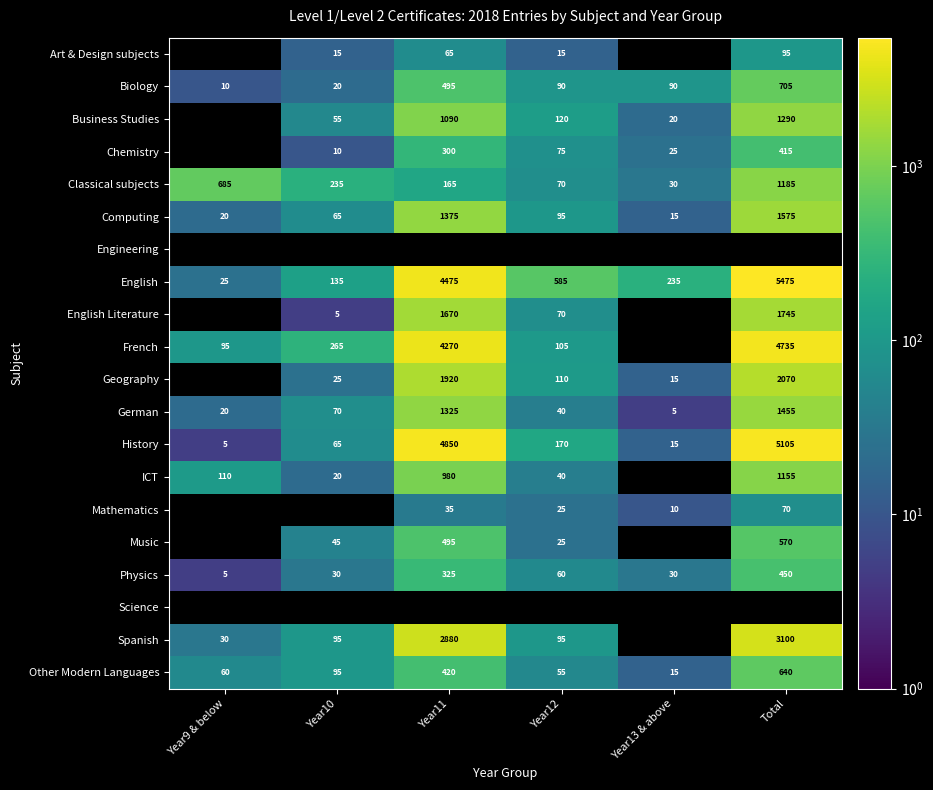

What is the difference between the Chemistry values at Year12 and Year11?

225